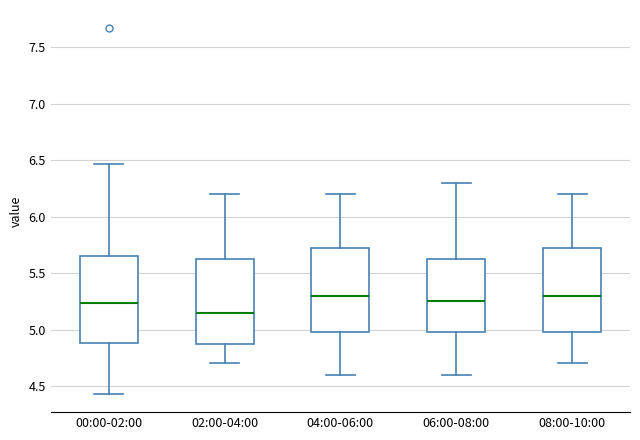

Reading left to right, transcribe this box plot: for each box, give where its median line is, the range the box spans, and where its two whiskers end, as read against the y-axis. The values are not printed on the chart, so give them approximately, as read against the axis.

00:00-02:00: median 5.25, box 4.90 to 5.65, whiskers 4.45 to 6.45
02:00-04:00: median 5.15, box 4.90 to 5.65, whiskers 4.70 to 6.20
04:00-06:00: median 5.30, box 5.00 to 5.75, whiskers 4.60 to 6.20
06:00-08:00: median 5.25, box 5.00 to 5.65, whiskers 4.60 to 6.30
08:00-10:00: median 5.30, box 5.00 to 5.75, whiskers 4.70 to 6.20